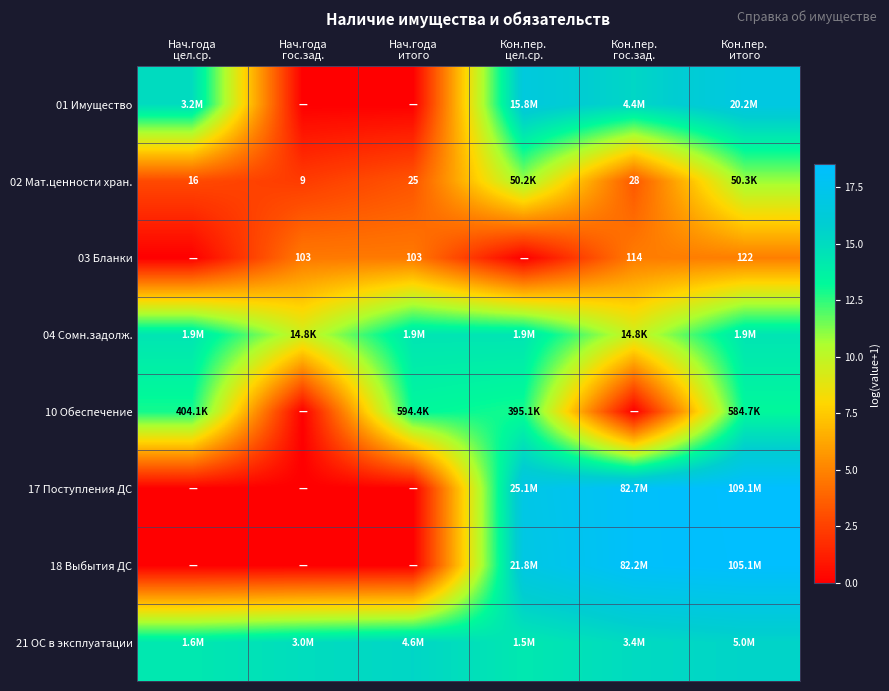

At which category does the chart reach its minimum across all series?

Нач.года
гос.зад.